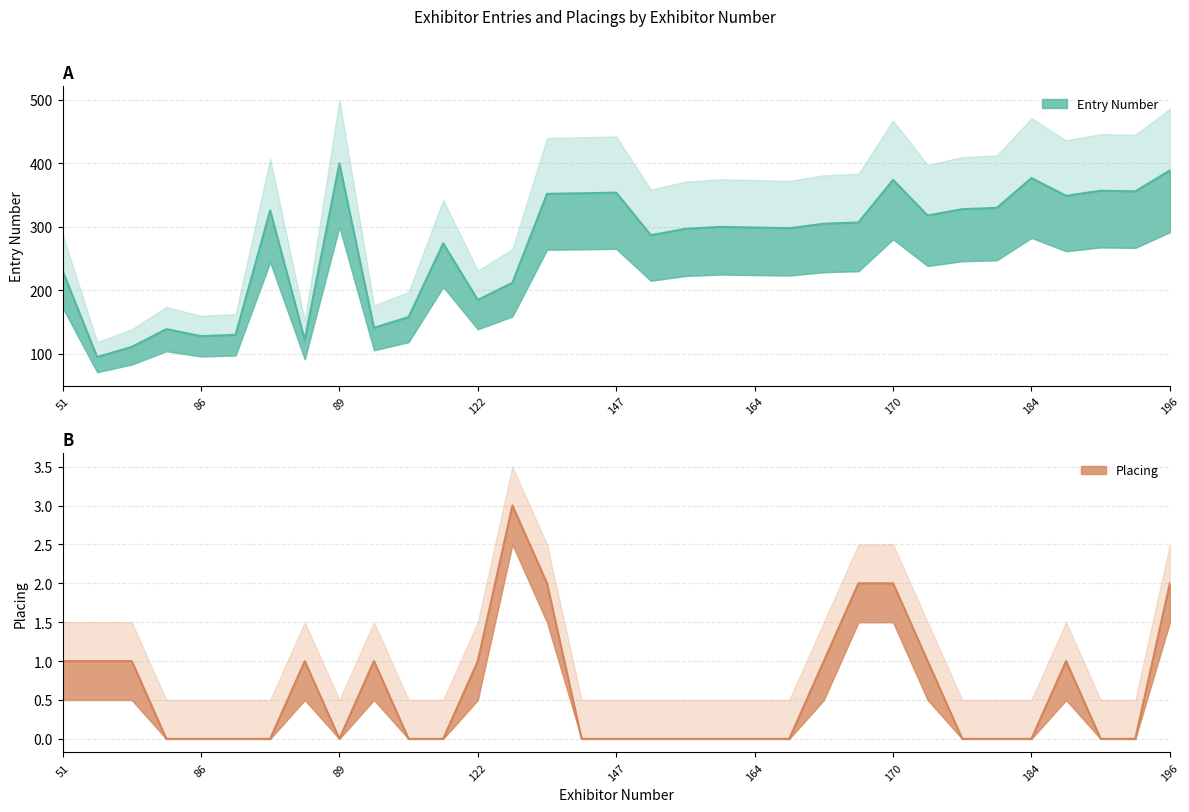

True or false: Entry Number and Placing intersect in this chart.

False